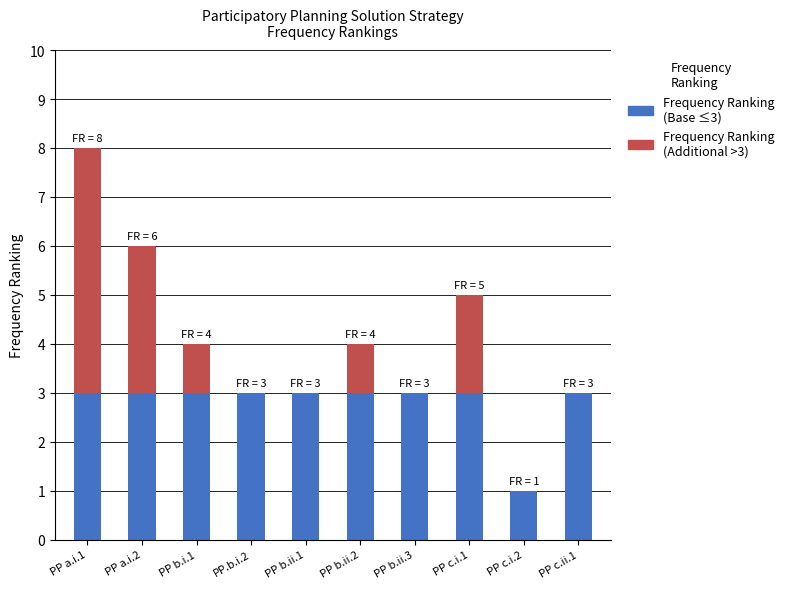

At which category is the sum across all series the highest?

PP a.i.1